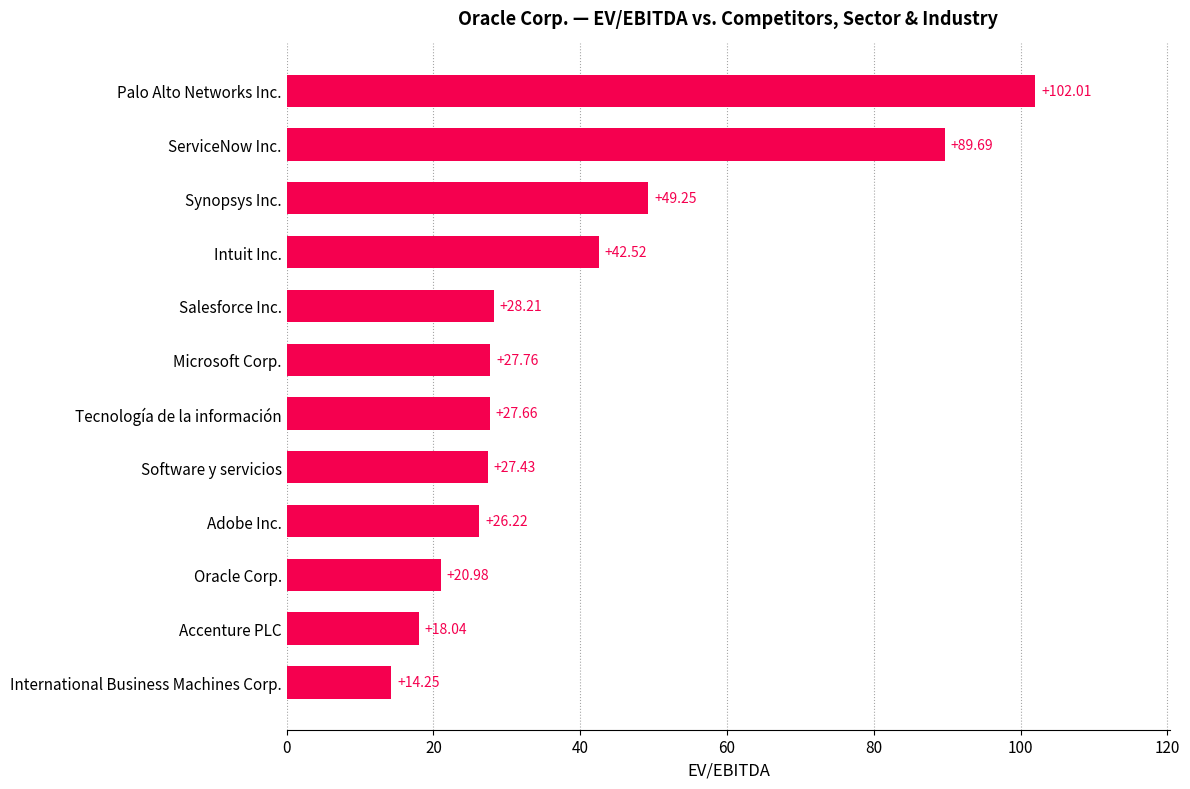

At which label is the value closest to 58?

Synopsys Inc.